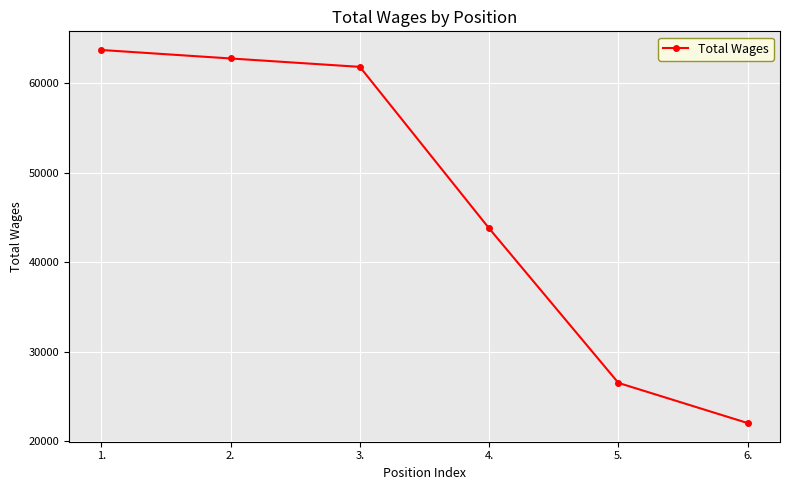

How many data points does each series have?

6